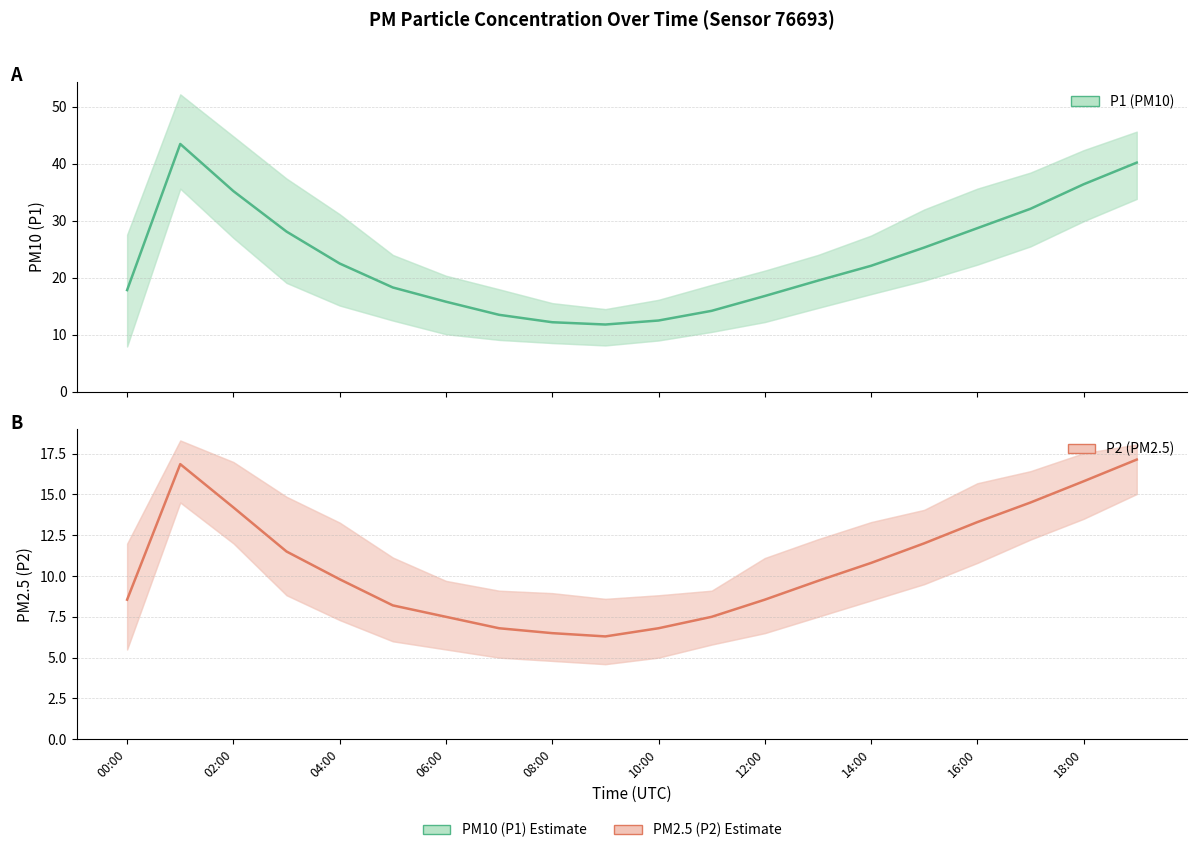

Rank the series at 18:00 from highest to lowest value.

P1, P2